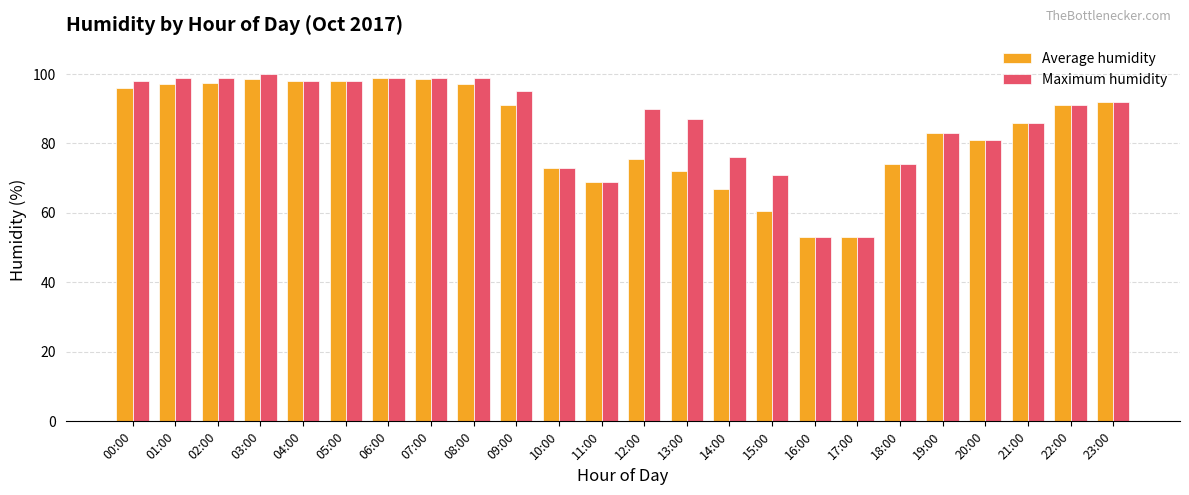

What is the sum of all Maximum humidity values?

2063.0